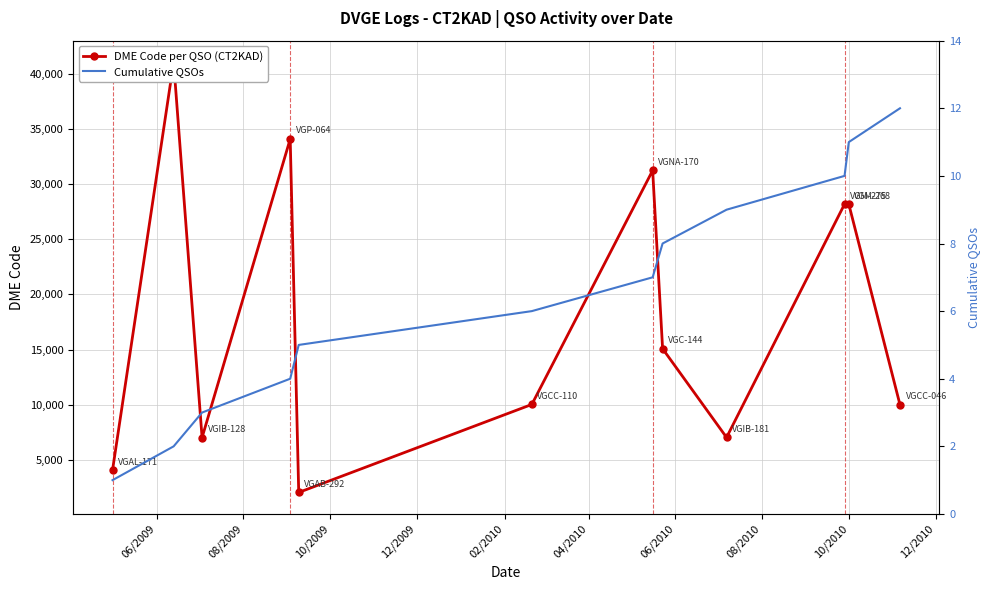

What is the value of the Cumulative QSOs point at the 11th from the left?

11